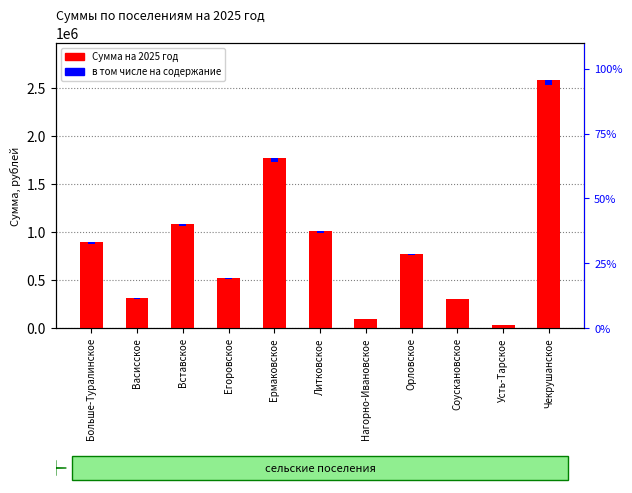

What is the lowest value of the Сумма на 2025 год series?

30000.0